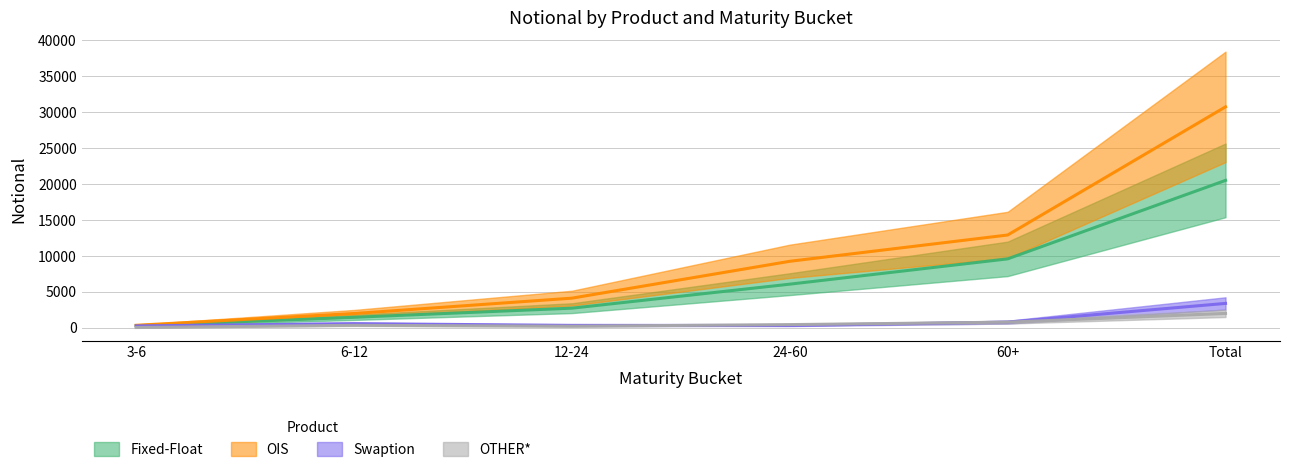

Which series has the largest total across all categories?

OIS